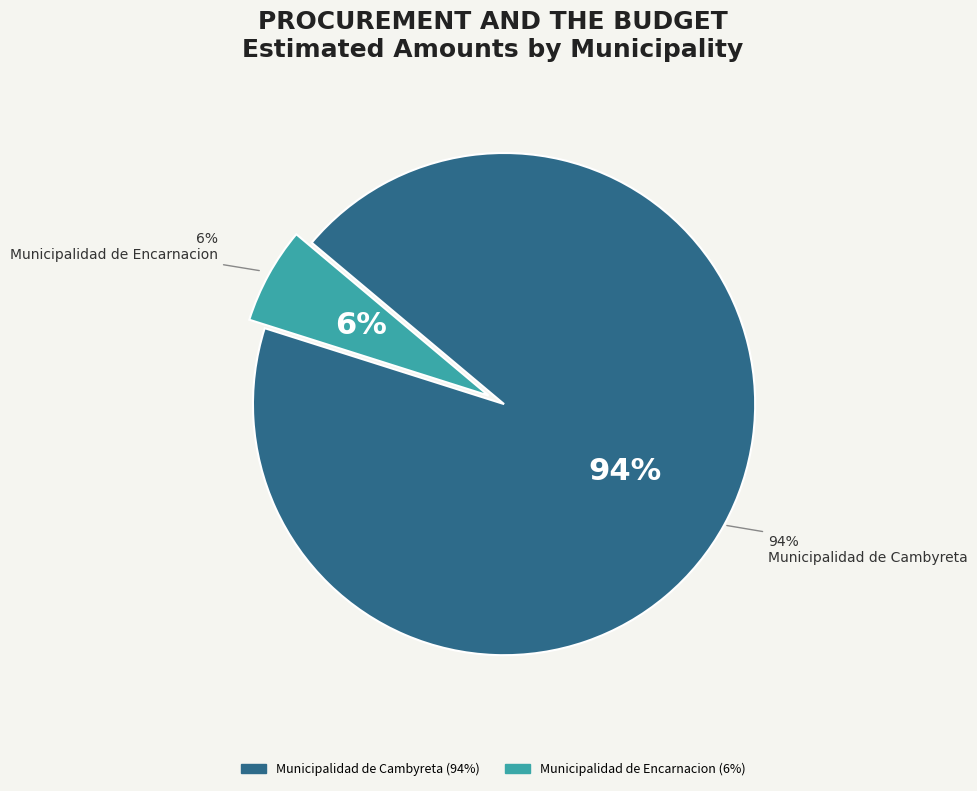

What is the change in value from Municipalidad de Cambyreta to Municipalidad de Encarnacion?

-21972161